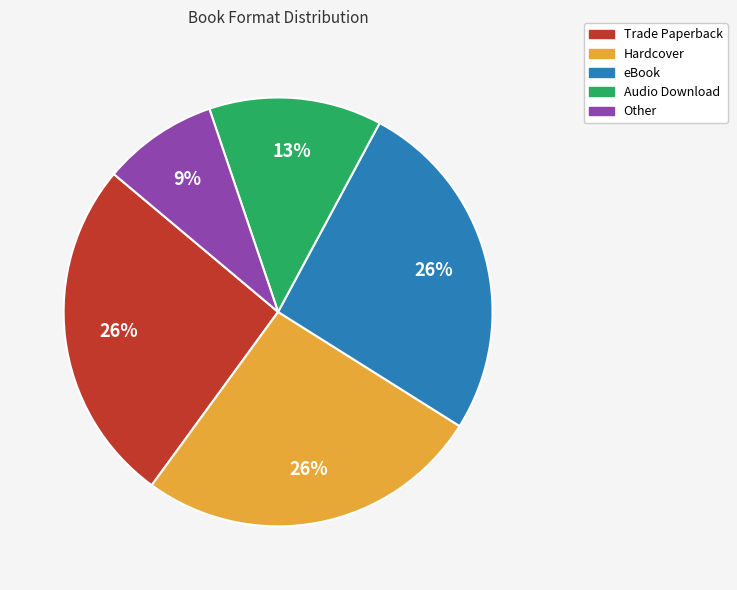

How many slices are in this pie chart?

5